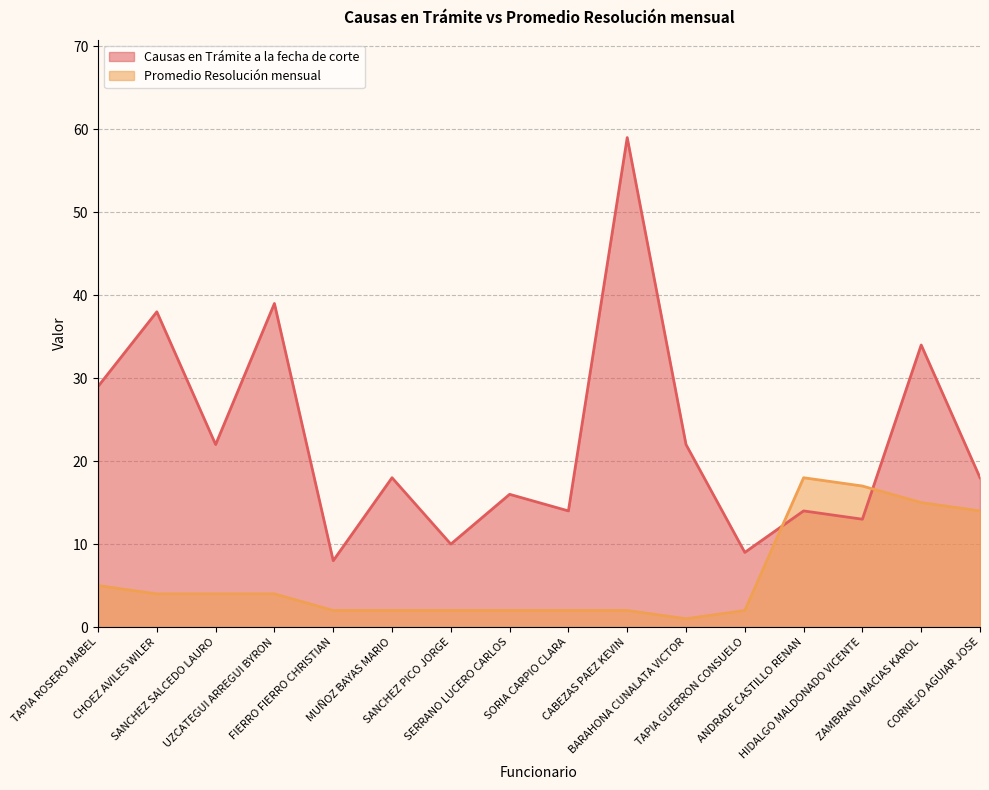

Reading left to right, what are all the values shown in this chart?

Causas en Trámite a la fecha de corte: TAPIA ROSERO MABEL=29	CHOEZ AVILES WILER=38	SANCHEZ SALCEDO LAURO=22	UZCATEGUI ARREGUI BYRON=39	FIERRO FIERRO CHRISTIAN=8	MUÑOZ BAYAS MARIO=18	SANCHEZ PICO JORGE=10	SERRANO LUCERO CARLOS=16	SORIA CARPIO CLARA=14	CABEZAS PAEZ KEVIN=59	BARAHONA CUNALATA VICTOR=22	TAPIA GUERRON CONSUELO=9	ANDRADE CASTILLO RENAN=14	HIDALGO MALDONADO VICENTE=13	ZAMBRANO MACIAS KAROL=34	CORNEJO AGUIAR JOSE=18
Promedio Resolución mensual: TAPIA ROSERO MABEL=5	CHOEZ AVILES WILER=4	SANCHEZ SALCEDO LAURO=4	UZCATEGUI ARREGUI BYRON=4	FIERRO FIERRO CHRISTIAN=2	MUÑOZ BAYAS MARIO=2	SANCHEZ PICO JORGE=2	SERRANO LUCERO CARLOS=2	SORIA CARPIO CLARA=2	CABEZAS PAEZ KEVIN=2	BARAHONA CUNALATA VICTOR=1	TAPIA GUERRON CONSUELO=2	ANDRADE CASTILLO RENAN=18	HIDALGO MALDONADO VICENTE=17	ZAMBRANO MACIAS KAROL=15	CORNEJO AGUIAR JOSE=14